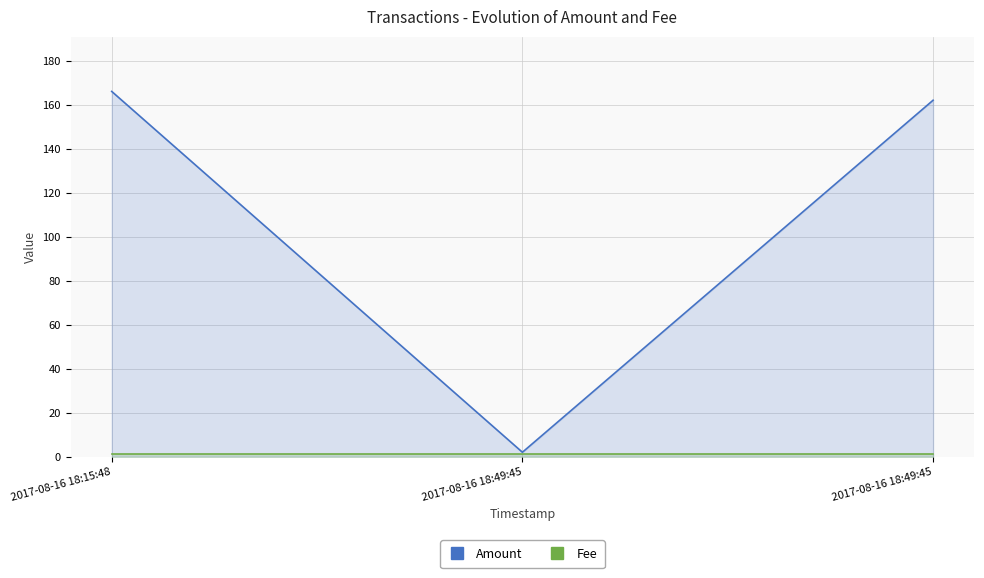

What is the lowest value of the Fee series?

1